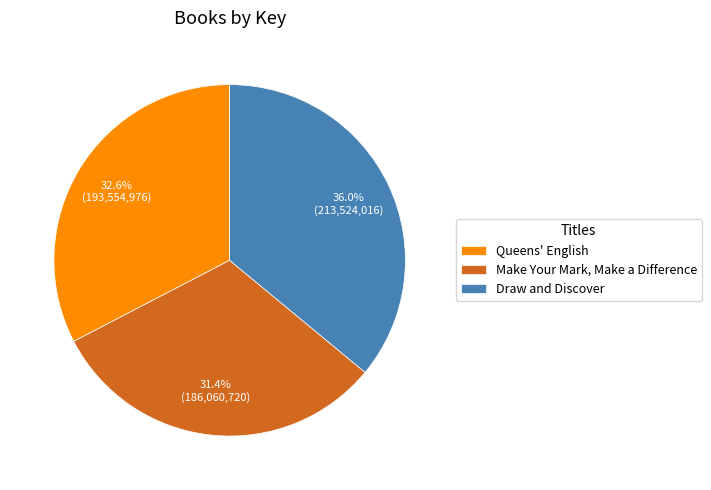

Rank the categories by value from highest to lowest.

Draw and Discover, Queens' English, Make Your Mark, Make a Difference